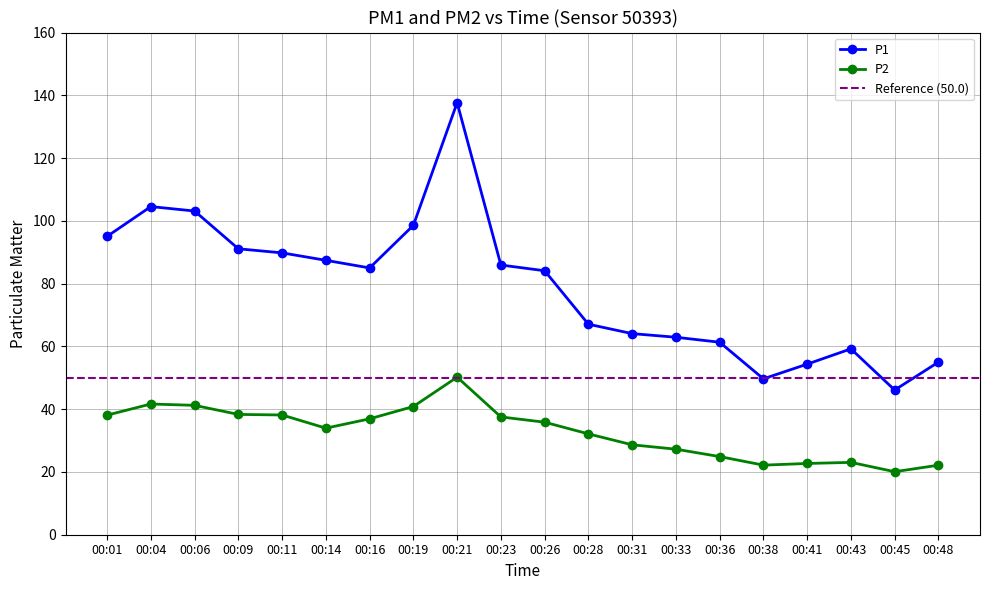

What is the average value of the P2 series?

32.8